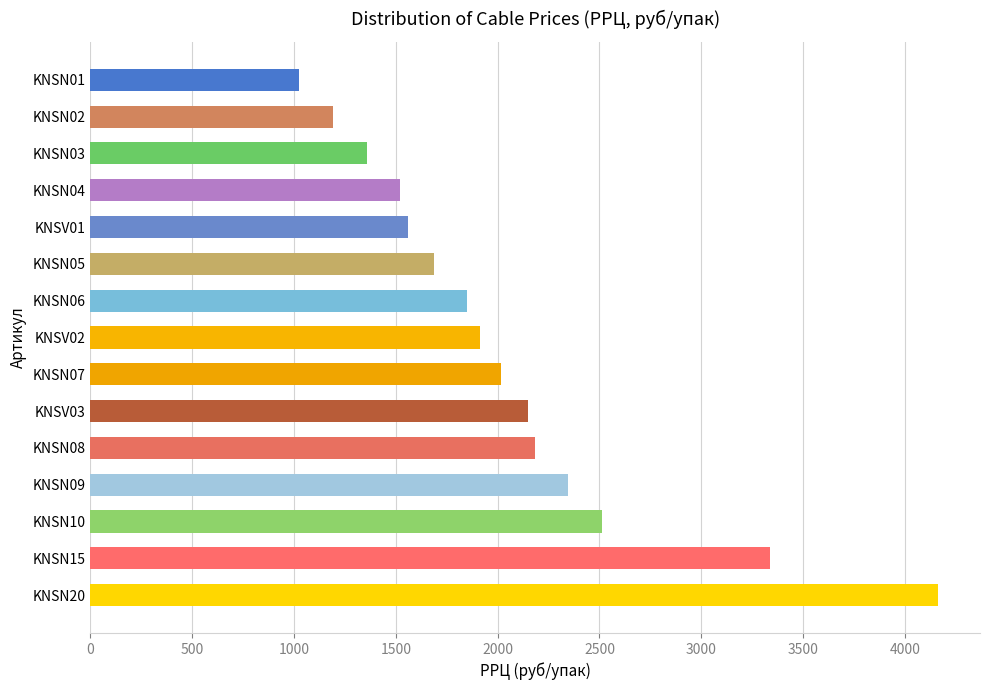

What is the approximate value at KNSN04?

1522.2